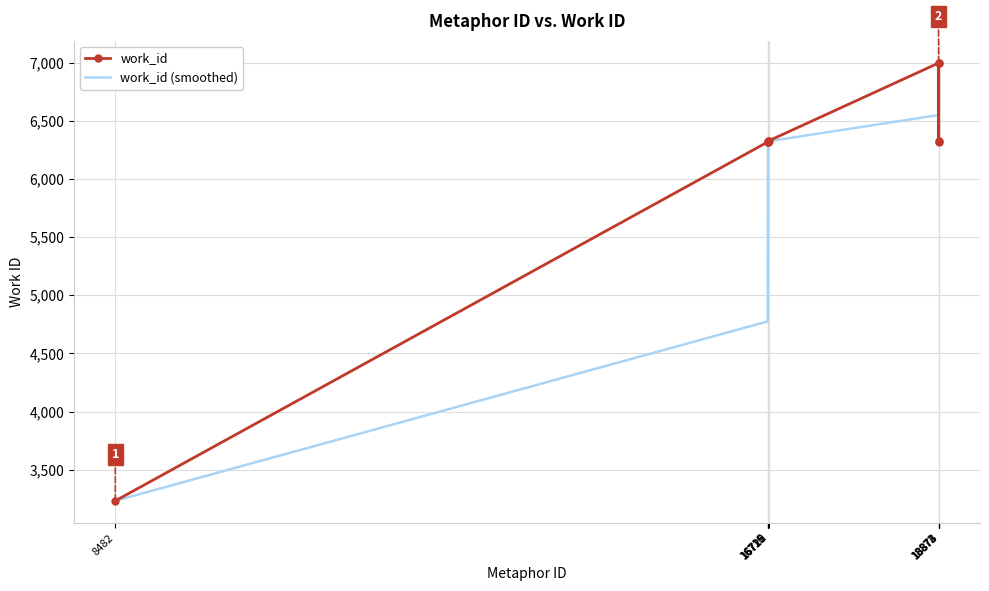

At which category does the chart reach its minimum across all series?

8482